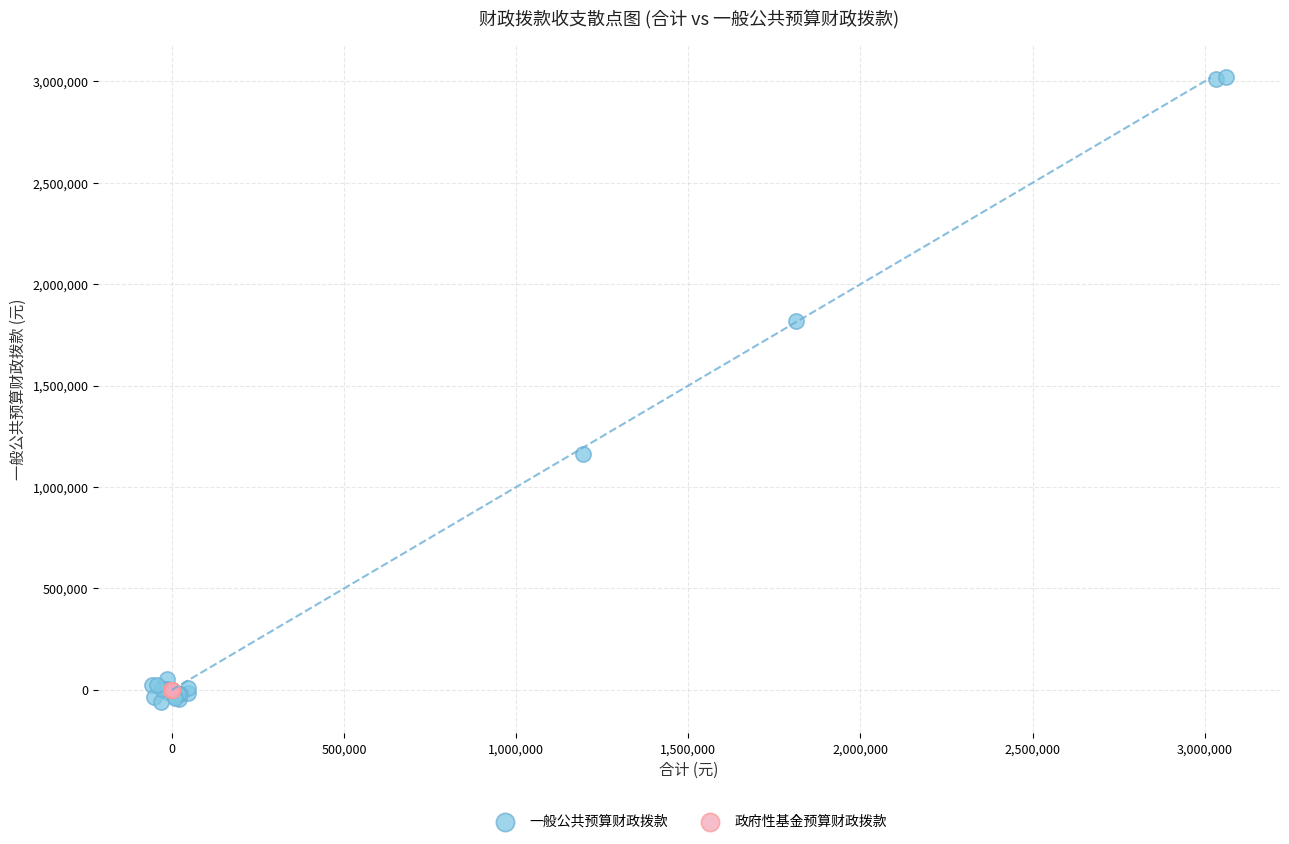

Which series reaches the minimum Y coordinate?

一般公共预算财政拨款